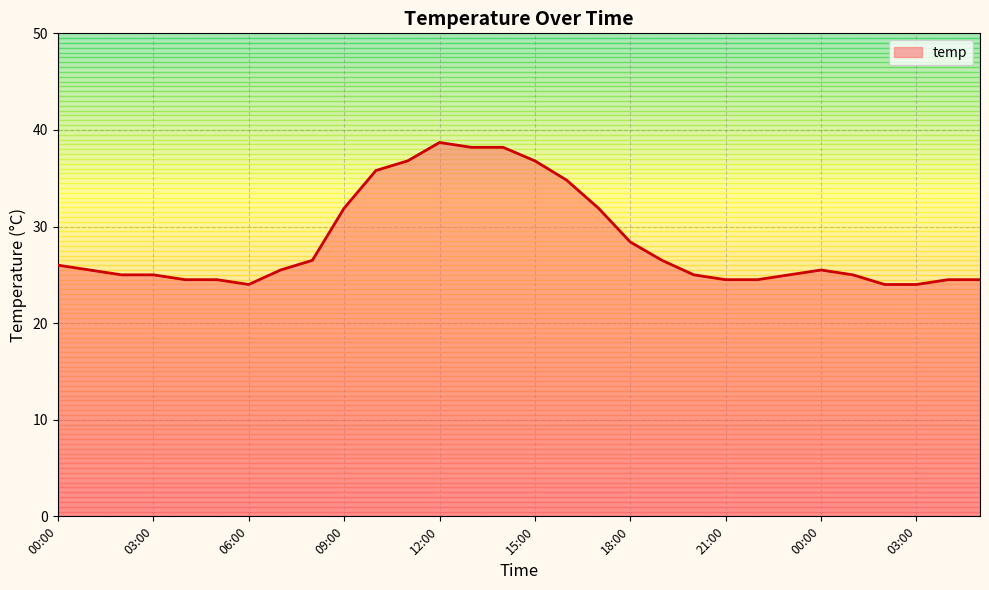

Reading left to right, transcribe all the data shown in this chart.

26.0	25.5	25.0	25.0	24.5	24.5	24.0	25.5	26.5	31.9	35.8	36.8	38.7	38.2	38.2	36.8	34.8	31.9	28.4	26.5	25.0	24.5	24.5	25.0	25.5	25.0	24.0	24.0	24.5	24.5